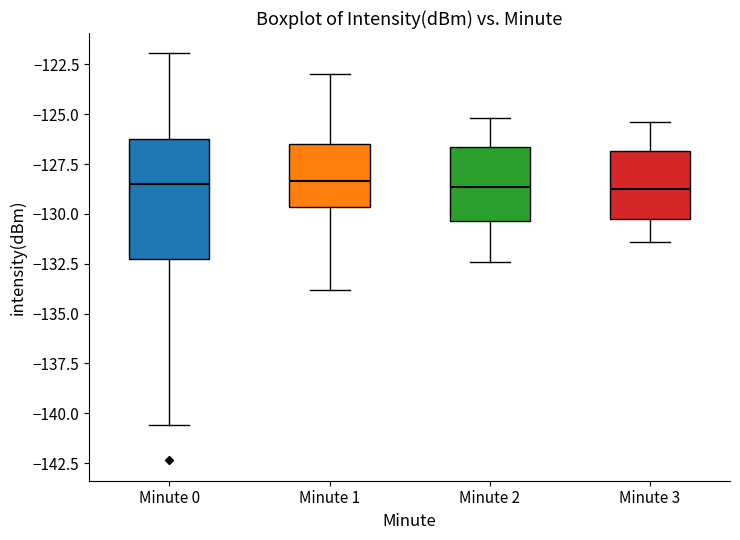

Reading left to right, read every box against the y-axis: the position of its median line, the range the box covers, and the ends of its whiskers. The values are not printed on the chart, so give them approximately, as read against the axis.

Minute 0: median -128.5, box -132.5 to -126.5, whiskers -140.5 to -122.0
Minute 1: median -128.5, box -129.5 to -126.5, whiskers -134.0 to -123.0
Minute 2: median -128.5, box -130.5 to -126.5, whiskers -132.5 to -125.0
Minute 3: median -128.5, box -130.0 to -127.0, whiskers -131.5 to -125.5